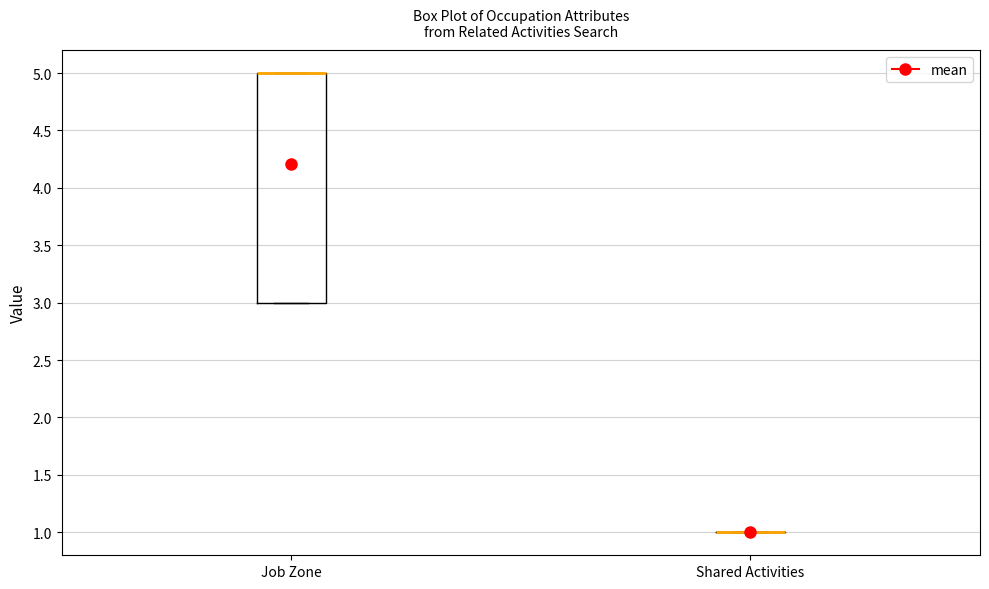

Reading left to right, transcribe this box plot: for each box, give where its median line is, the range the box spans, and where its two whiskers end, as read against the y-axis. The values are not printed on the chart, so give them approximately, as read against the axis.

Job Zone: median 5 (drawn on the box's upper edge), box 3 to 5, whiskers 3 to 5
Shared Activities: box collapsed to a line at 1, whiskers 1 to 1